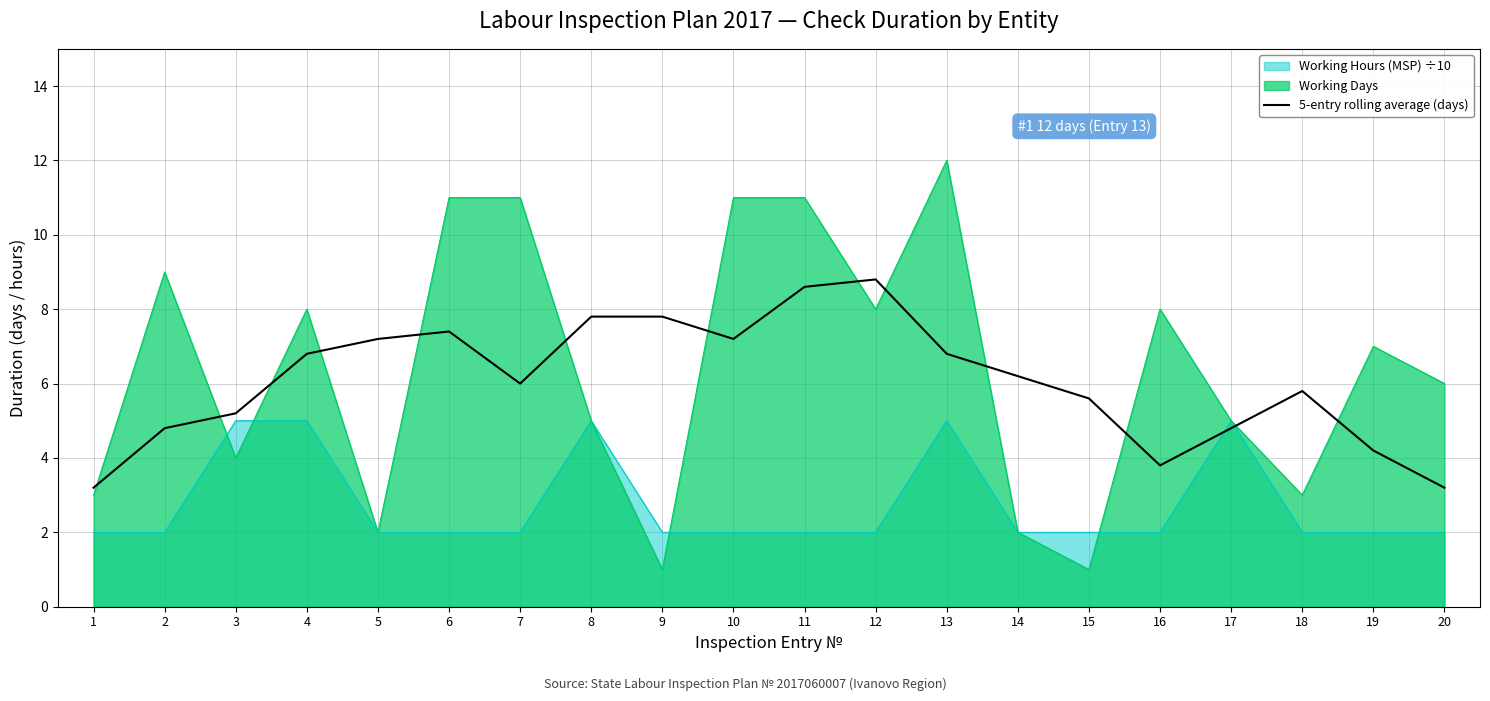

What is the difference between the maximum and minimum values?

5.6